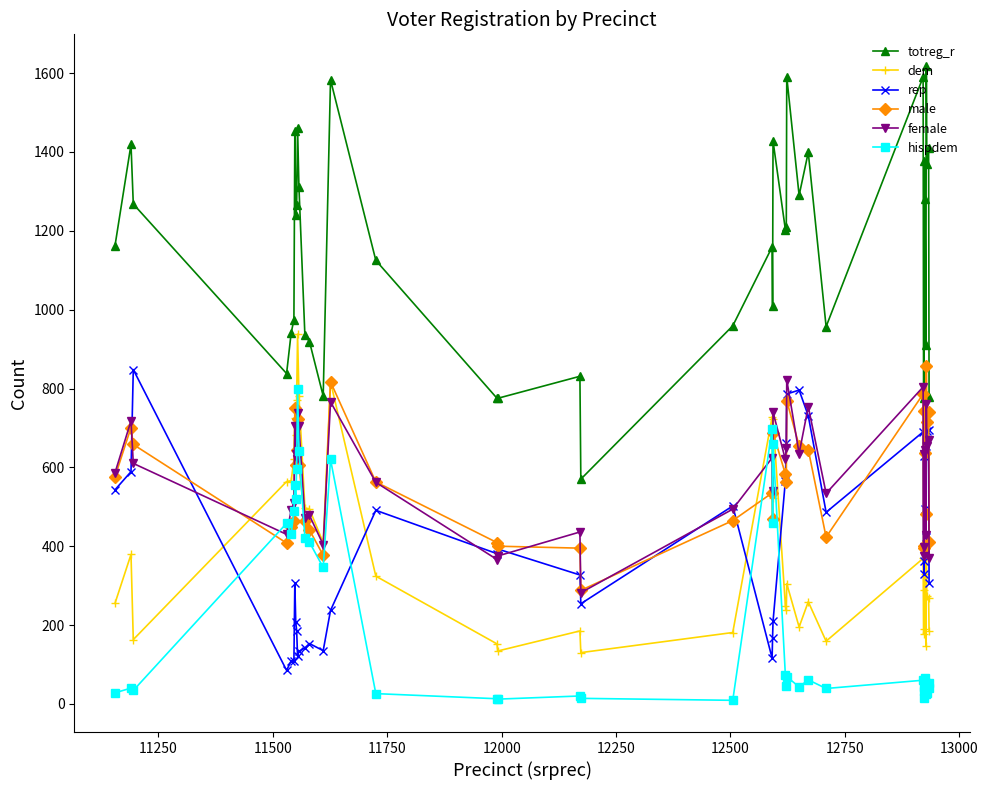

True or false: hispdem has more than 1 interior local peaks.

True